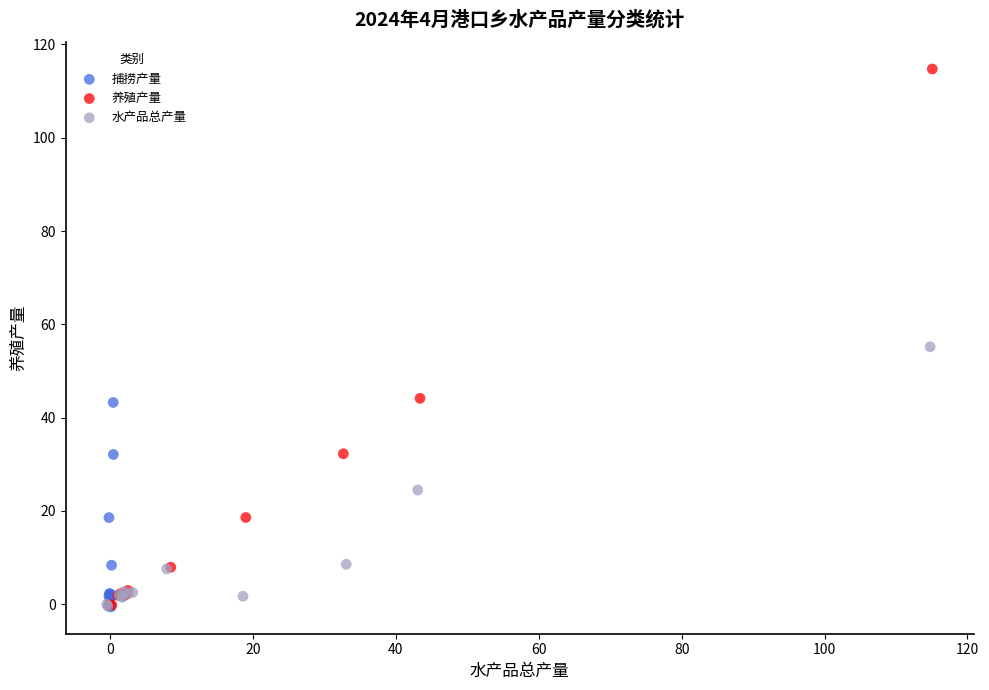

Which series has the largest Y range (max minus min)?

养殖产量